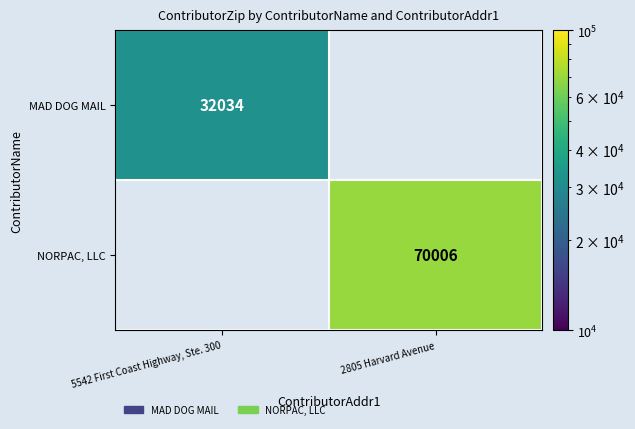

At how many categories does at least one series exceed 36044?

1